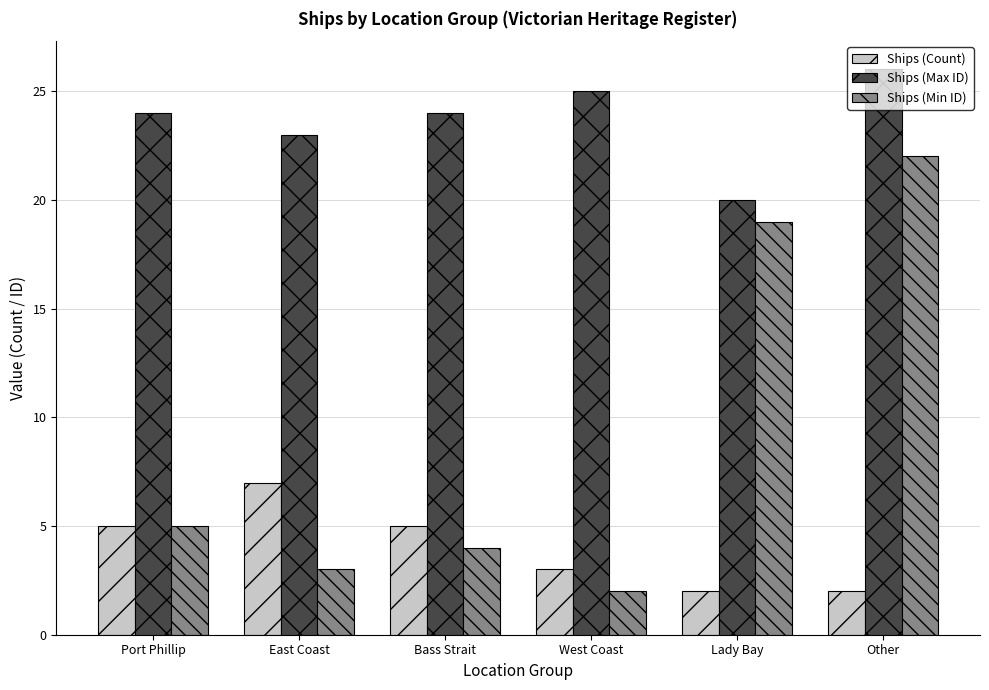

Count the number of data series in this chart.

3